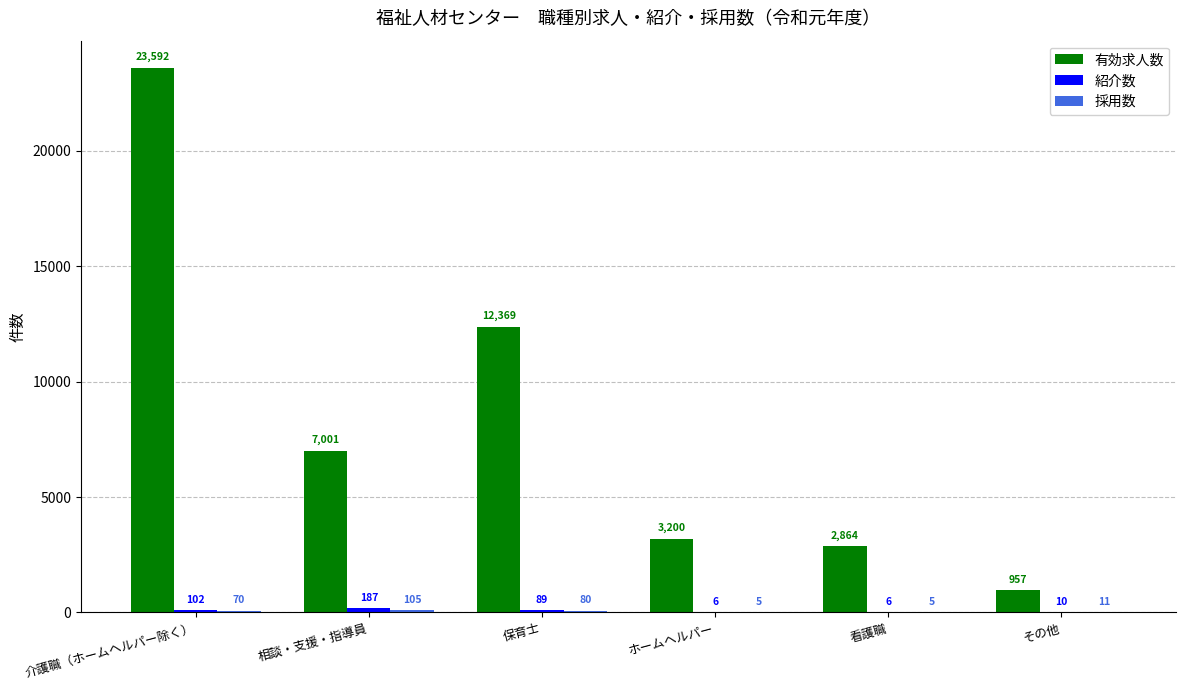

What is the highest value of the 有効求人数 series?

23592